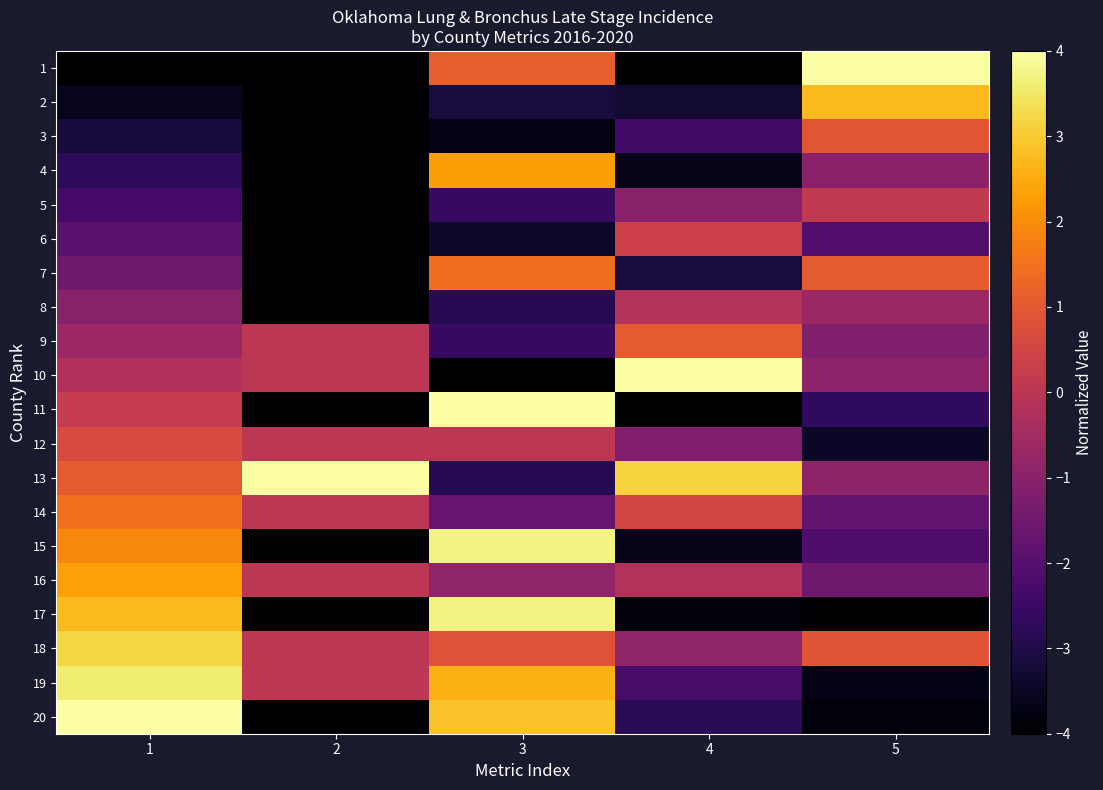

Reading right to left, extract all data points from this chart.

1: 5=4.0	4=-4.0	3=1.1	2=-4.0	1=-4.0
2: 5=2.7	4=-3.3	3=-3.1	2=-4.0	1=-3.6
3: 5=0.9	4=-2.4	3=-3.7	2=-4.0	1=-3.2
4: 5=-1.0	4=-3.7	3=2.3	2=-4.0	1=-2.7
5: 5=0.1	4=-1.0	3=-2.6	2=-4.0	1=-2.3
6: 5=-2.1	4=0.3	3=-3.4	2=-4.0	1=-1.9
7: 5=1.0	4=-3.1	3=1.4	2=-4.0	1=-1.5
8: 5=-0.7	4=-0.2	3=-2.9	2=-4.0	1=-1.1
9: 5=-1.2	4=1.0	3=-2.6	2=0.0	1=-0.6
10: 5=-0.9	4=4.0	3=-4.0	2=0.0	1=-0.2
11: 5=-2.7	4=-4.0	3=4.0	2=-4.0	1=0.2
12: 5=-3.4	4=-1.2	3=0.0	2=0.0	1=0.6
13: 5=-0.9	4=3.1	3=-2.9	2=4.0	1=1.1
14: 5=-1.8	4=0.5	3=-1.7	2=0.0	1=1.5
15: 5=-2.1	4=-3.7	3=3.7	2=-4.0	1=1.9
16: 5=-1.5	4=-0.2	3=-0.9	2=0.0	1=2.3
17: 5=-4.0	4=-3.8	3=3.7	2=-4.0	1=2.7
18: 5=0.9	4=-0.9	3=0.9	2=0.0	1=3.2
19: 5=-3.7	4=-2.3	3=2.6	2=0.0	1=3.6
20: 5=-3.8	4=-2.8	3=2.9	2=-4.0	1=4.0